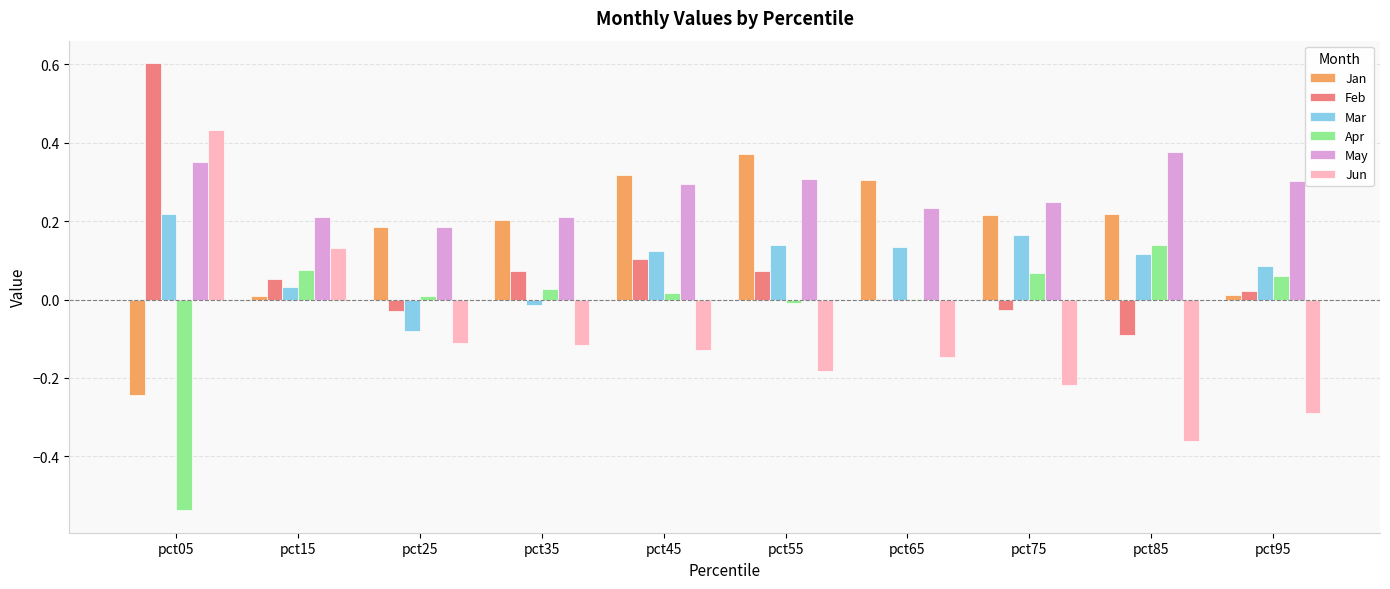

At which category is the sum across all series the highest?

pct05